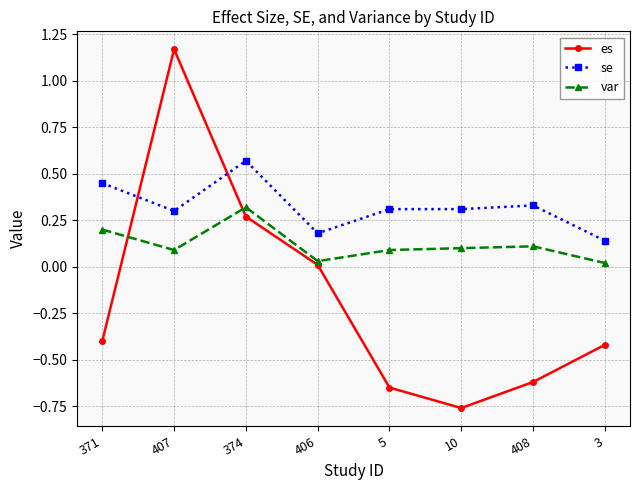

Where is the first local minimum for var?

407